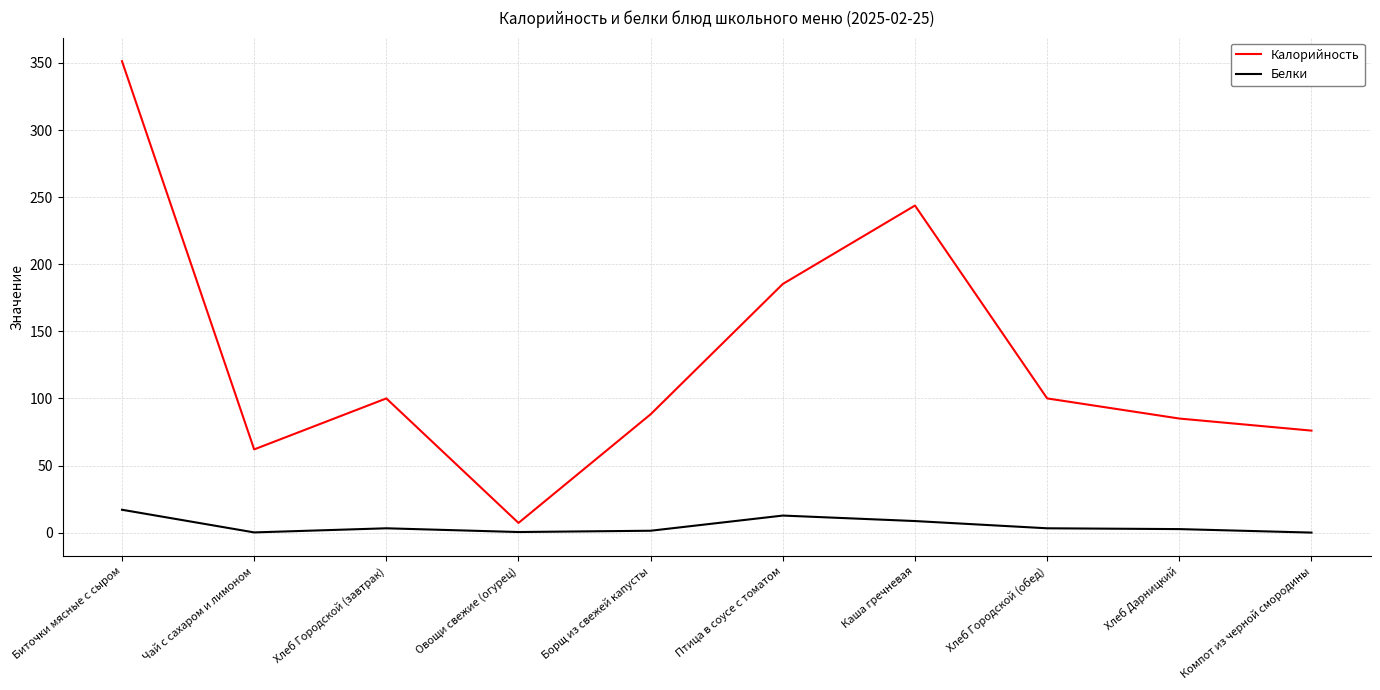

How many lines are shown in the chart?

2